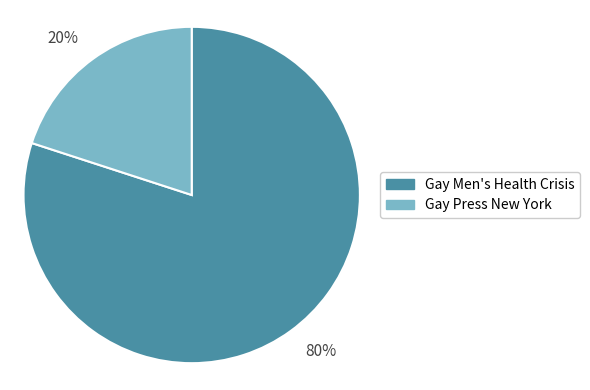

Is there any slice that represents more than half of the pie?

Yes